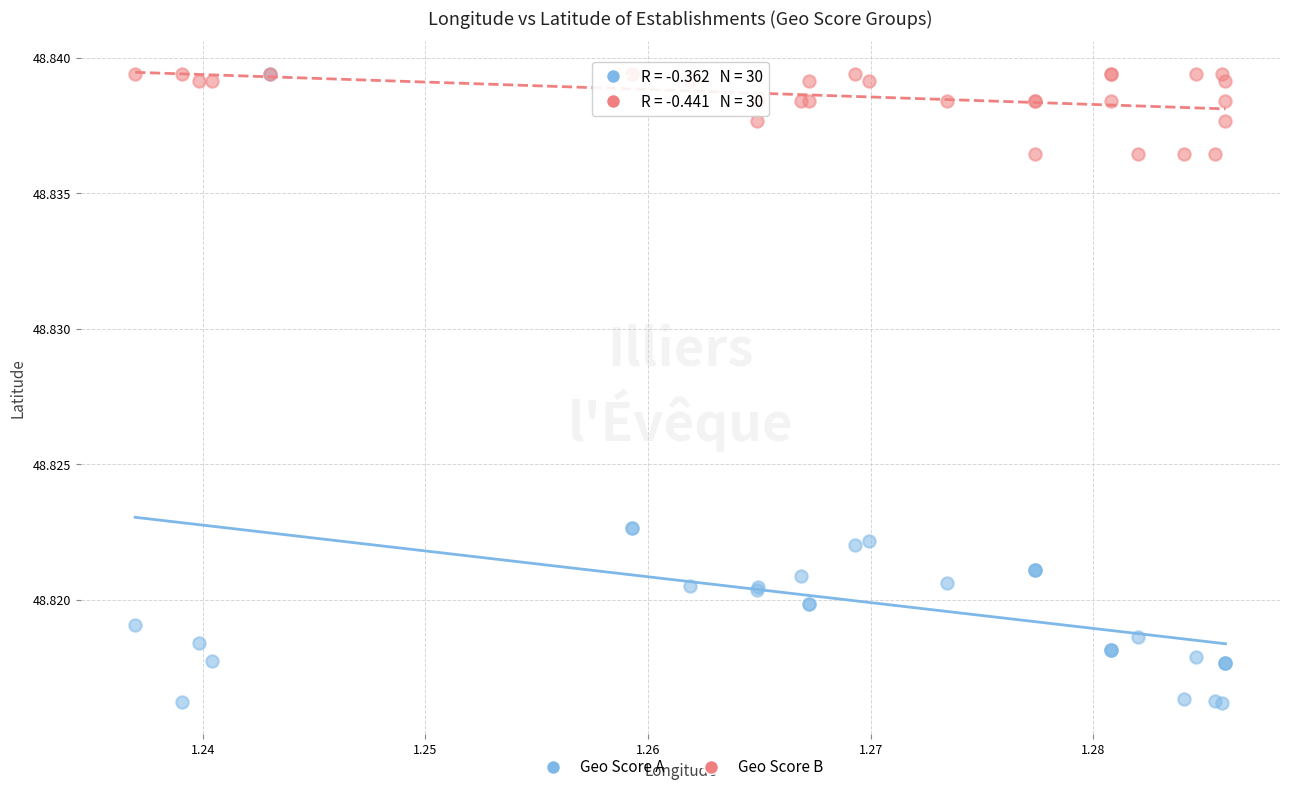

What are all the series names shown in the legend?

Geo Score A, Geo Score B